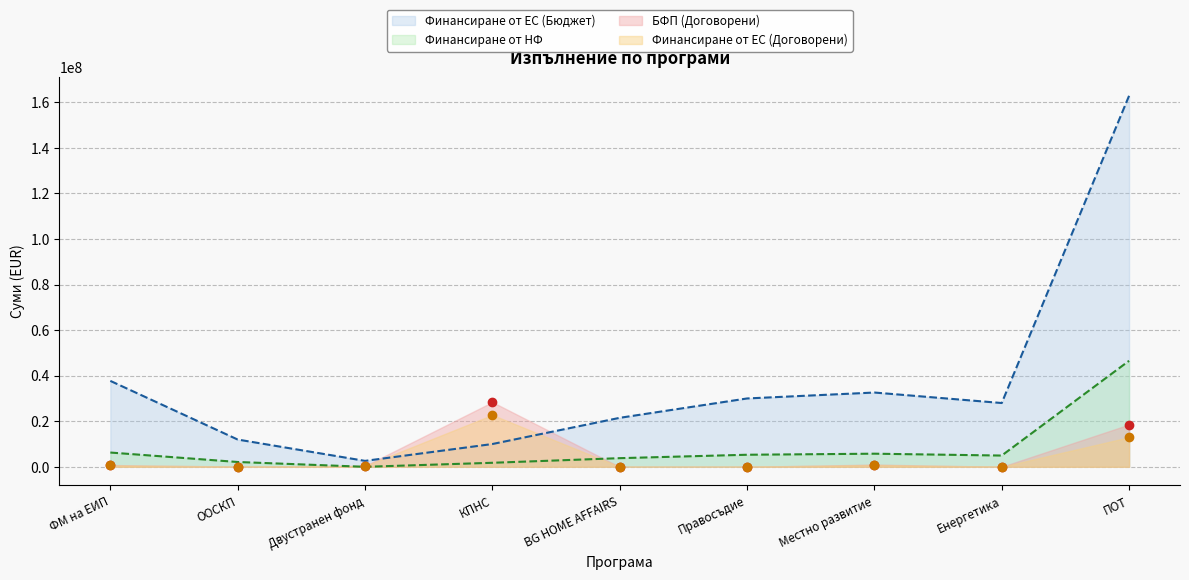

Which series ends up on top after the final intersection of БФП (Договорени) and Финансиране от ЕС (Бюджет)?

Финансиране от ЕС (Бюджет)